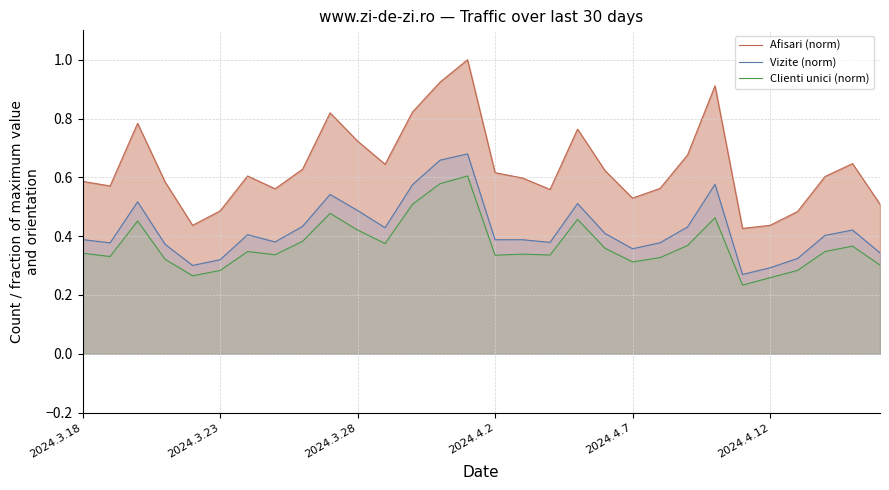

List the series in order of their overall mean, highest first.

Afisari (norm), Vizite (norm), Clienti unici (norm)